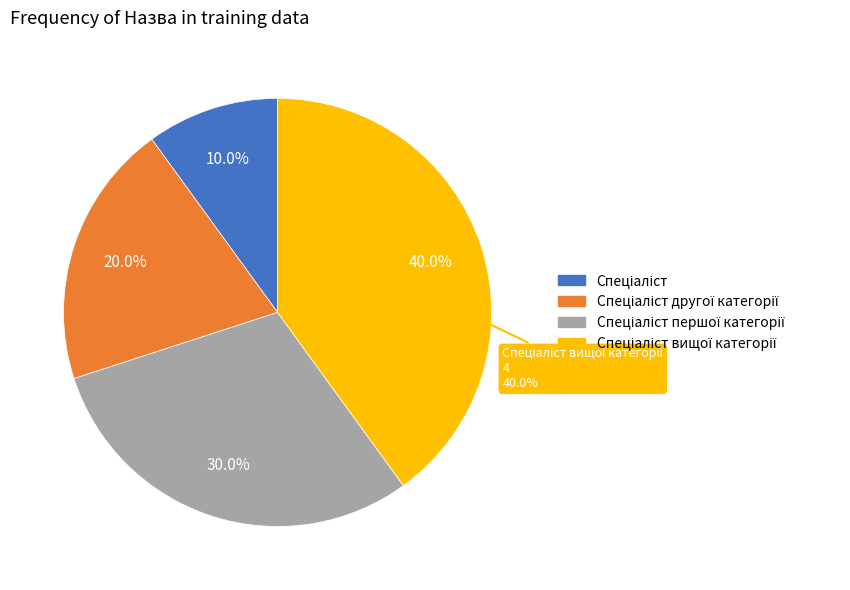

What is the change in value from Спеціаліст to Спеціаліст вищої категорії?

+3